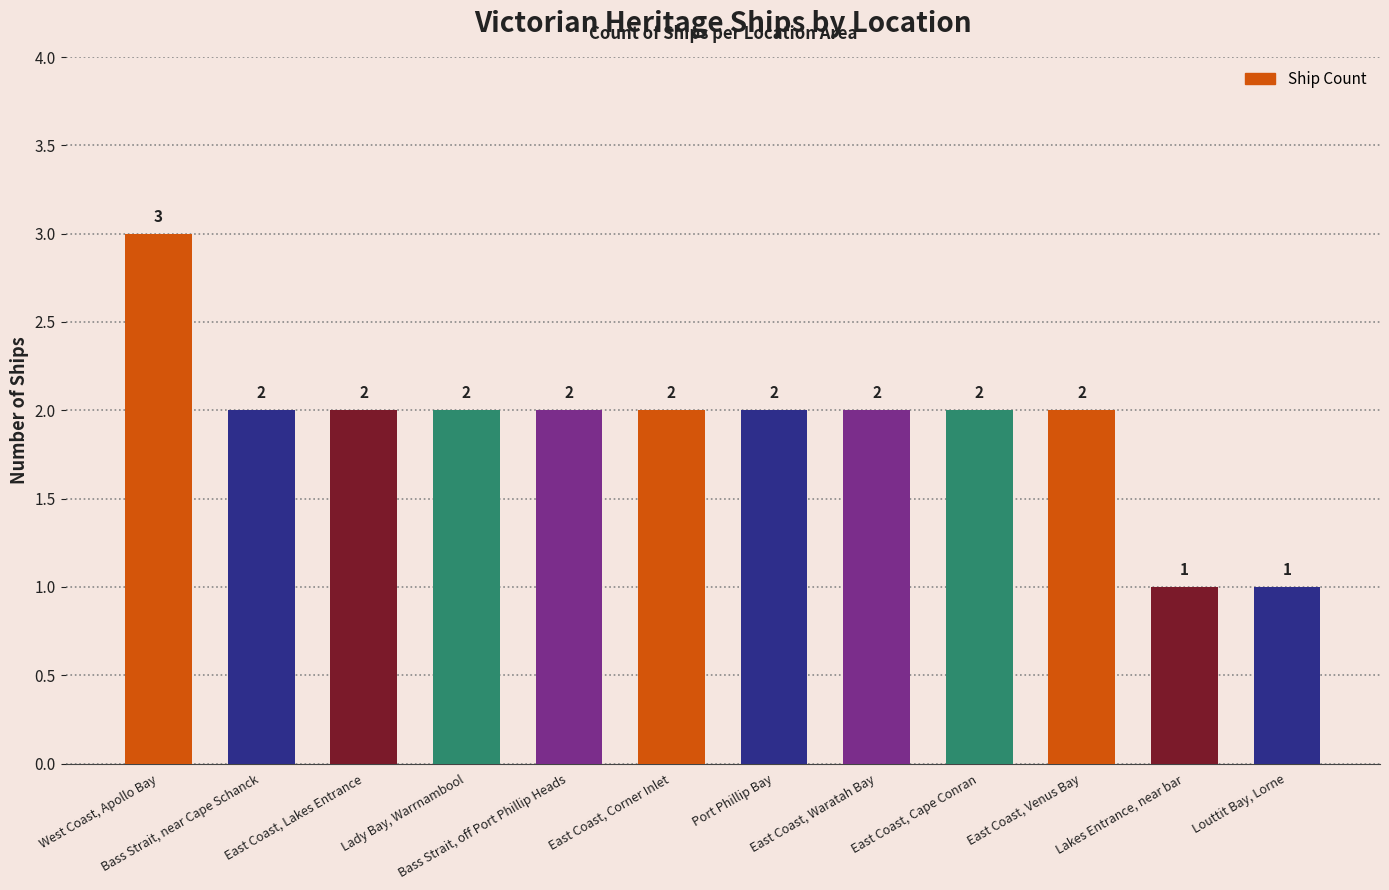

The chart shows a value of 1 at East Coast, Lakes Entrance. True or false?

False